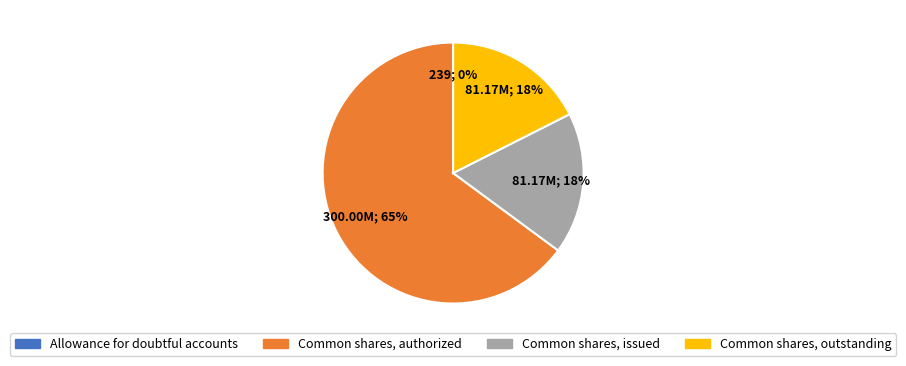

To the nearest percent, what is the average slice percentage?

25%